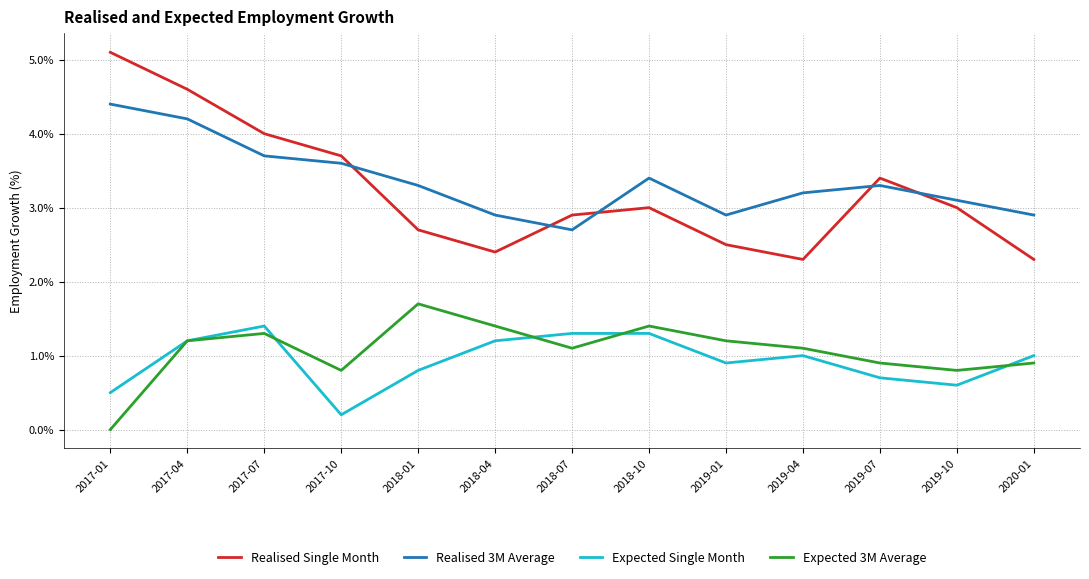

What is the difference between the maximum and minimum values in the Realised 3M Average series?

1.7